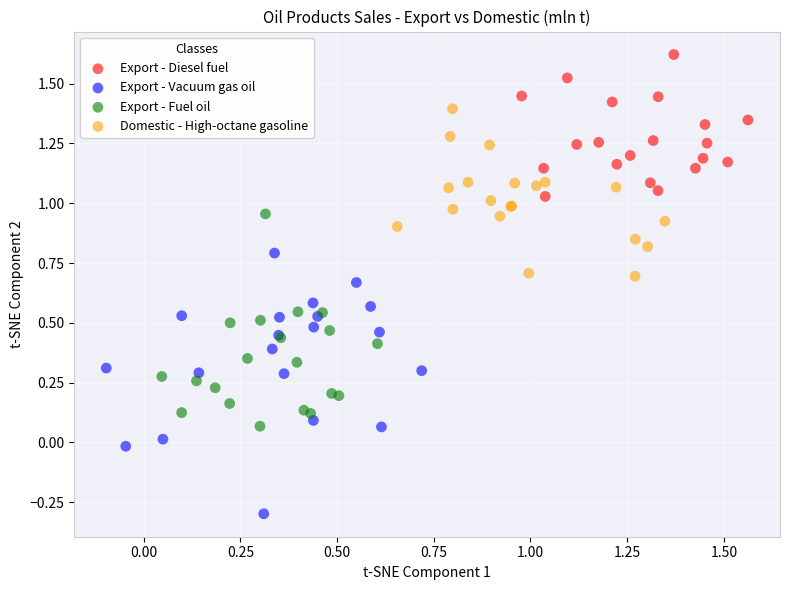

Which series contains the highest Y value?

Export - Diesel fuel